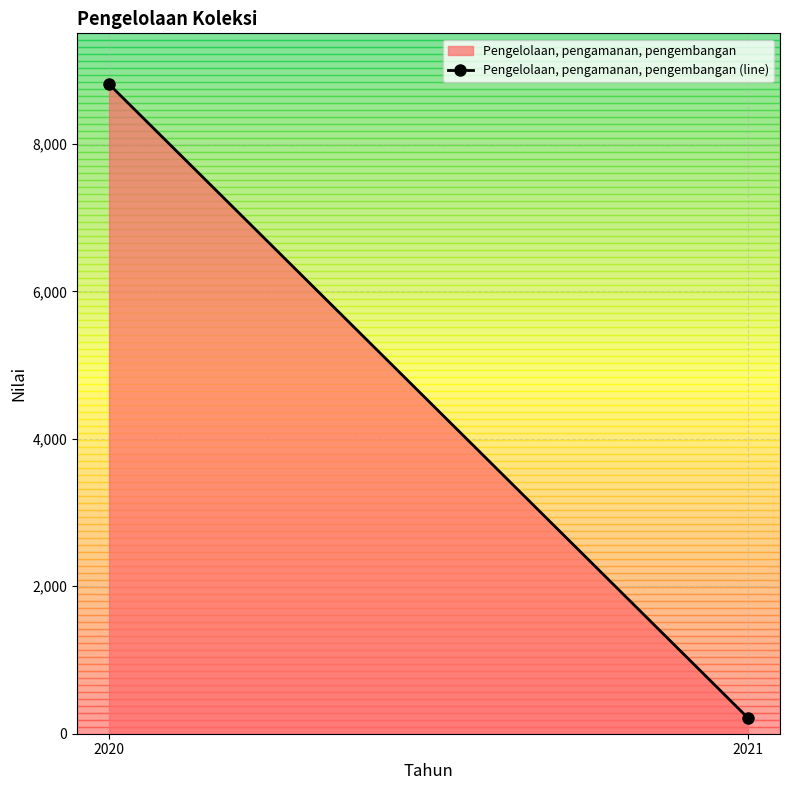

At which category does the chart reach its minimum across all series?

2021